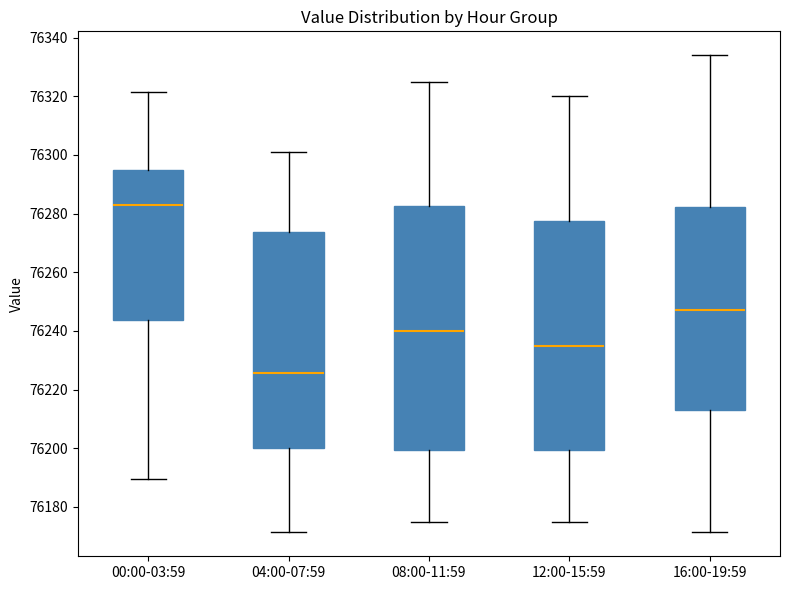

Reading left to right, transcribe this box plot: for each box, give where its median line is, the range the box spans, and where its two whiskers end, as read against the y-axis. The values are not printed on the chart, so give them approximately, as read against the axis.

00:00-03:59: median 76282, box 76244 to 76294, whiskers 76190 to 76322
04:00-07:59: median 76226, box 76200 to 76274, whiskers 76172 to 76302
08:00-11:59: median 76240, box 76200 to 76282, whiskers 76176 to 76326
12:00-15:59: median 76236, box 76200 to 76278, whiskers 76176 to 76320
16:00-19:59: median 76248, box 76214 to 76282, whiskers 76172 to 76334